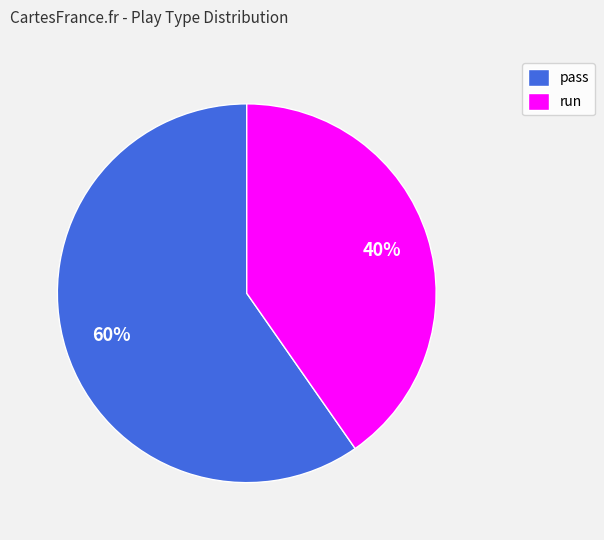

Is pass the majority of the pie?

Yes